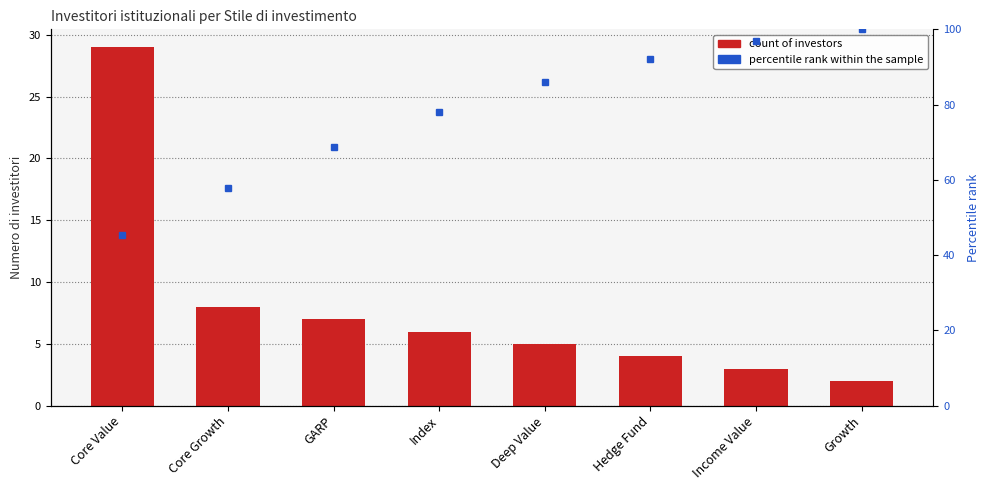

At which category is the sum across all series the highest?

Growth